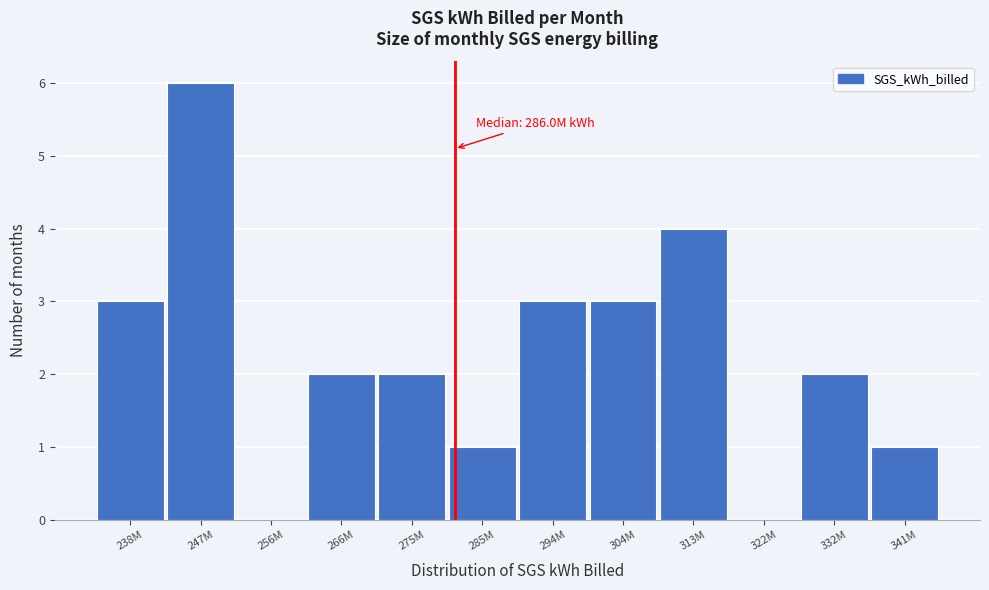

Reading left to right, extract all data points from this chart.

238M=3	247M=6	256M=0	266M=2	275M=2	285M=1	294M=3	304M=3	313M=4	322M=0	332M=2	341M=1